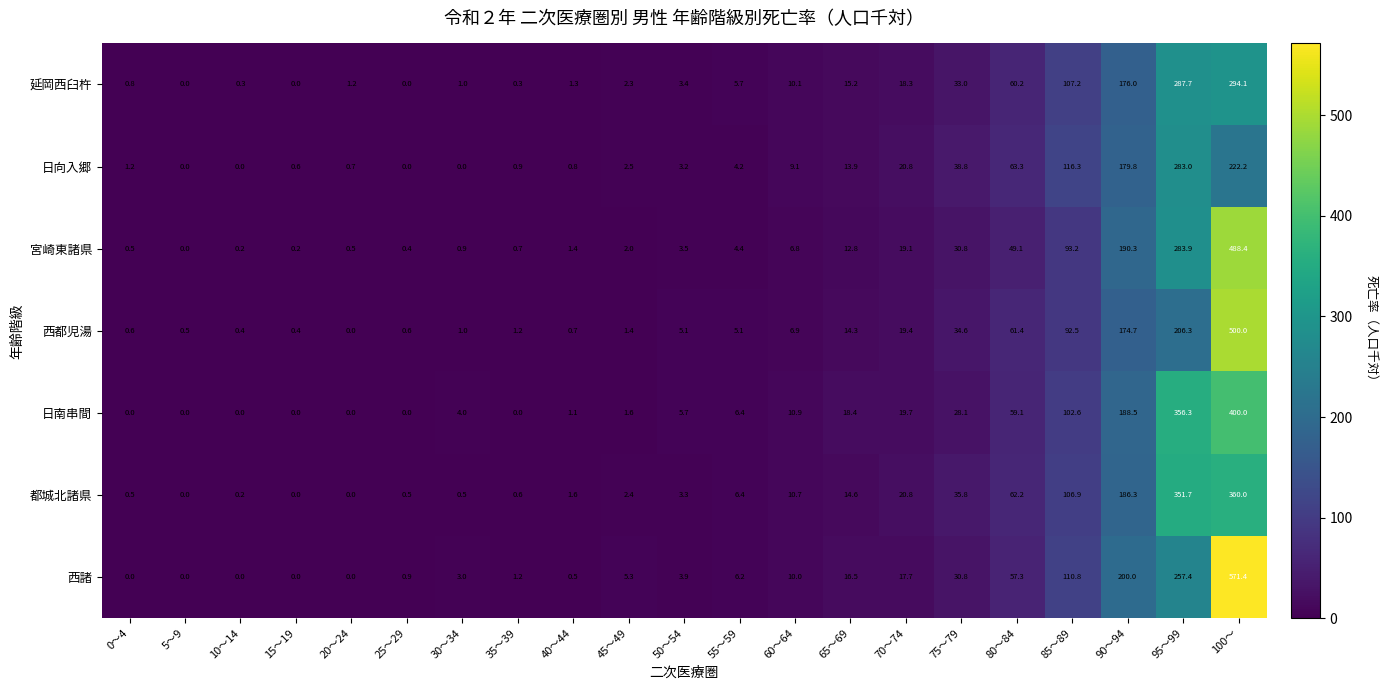

What is the approximate value of 日南串間 at 100～?

400.0